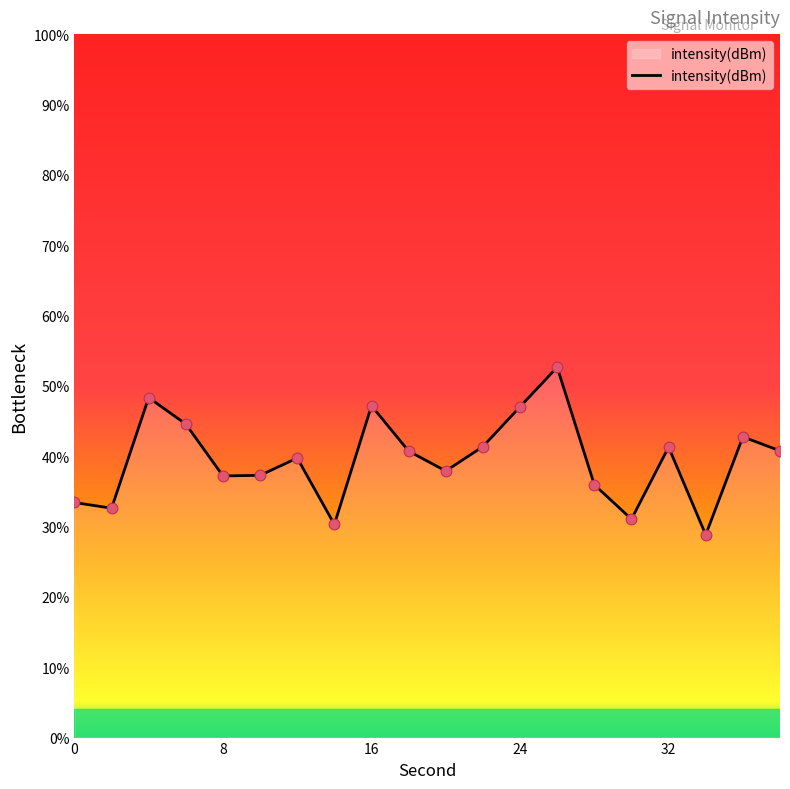

What is the smallest value displayed?

28.8